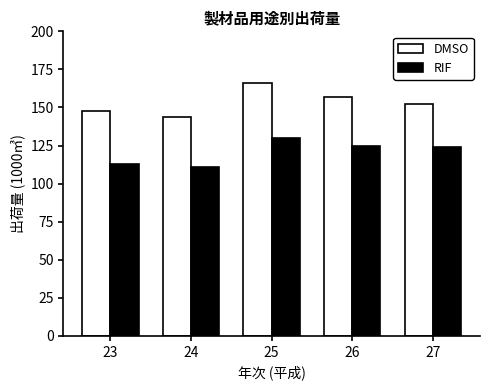

Reading left to right, what are all the values shown in this chart?

DMSO: 148	144	166	157	152
RIF: 113	111	130	125	124